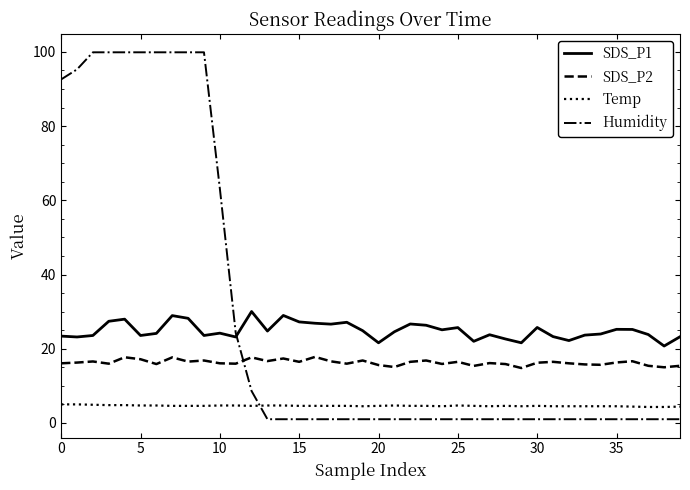

What is the difference between the maximum and minimum values in the SDS_P1 series?

9.3